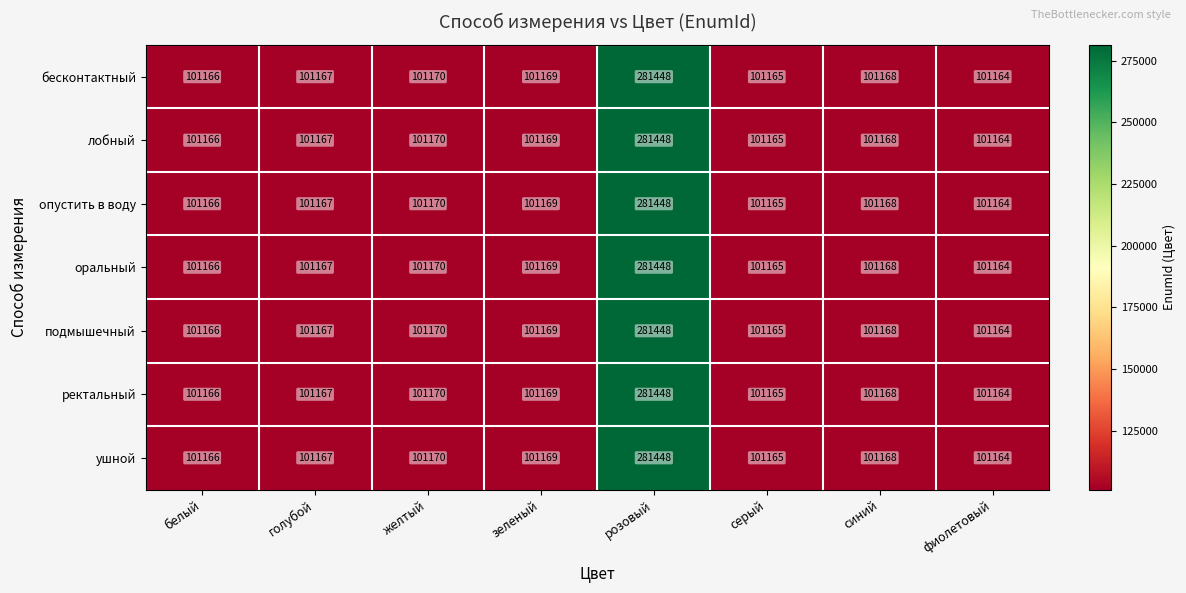

At which label does опустить в воду first exceed 101168?

желтый